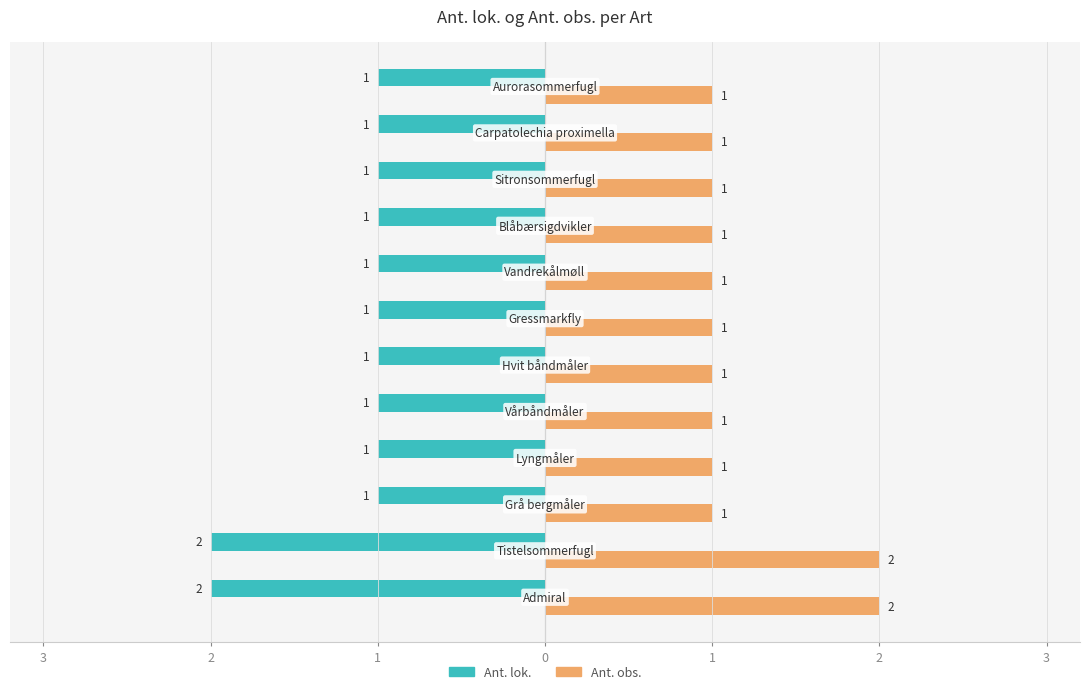

How many Ant. obs. values are between 1 and 2?

12